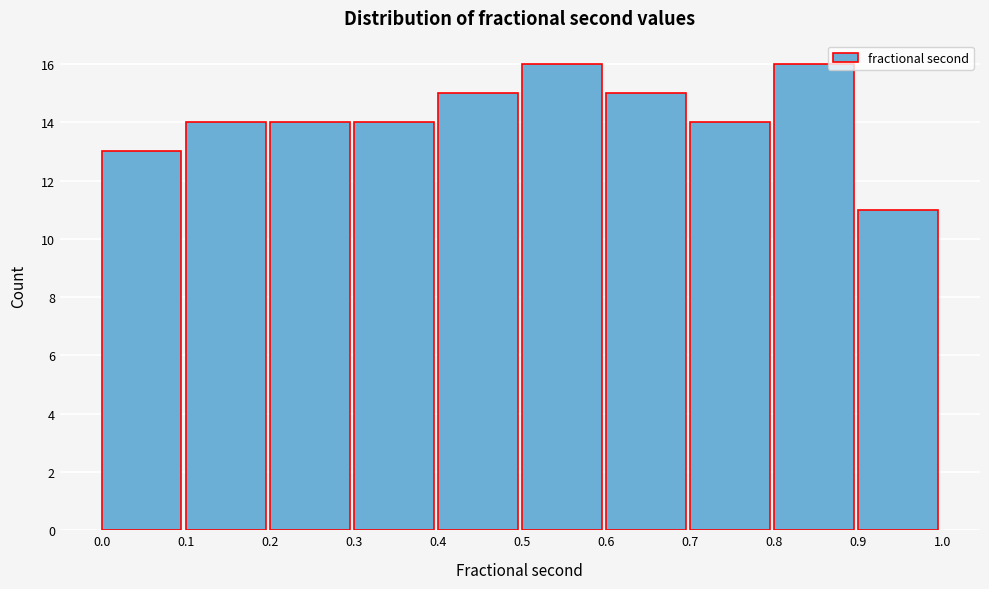

Reading left to right, list every bar in this chart as the range it spans on the x-axis followed by its height. The values are not printed on the chart, so give them approximately, as read against the axis.

0.0 to 0.1: 13
0.1 to 0.2: 14
0.2 to 0.3: 14
0.3 to 0.4: 14
0.4 to 0.5: 15
0.5 to 0.6: 16
0.6 to 0.7: 15
0.7 to 0.8: 14
0.8 to 0.9: 16
0.9 to 1.0: 11